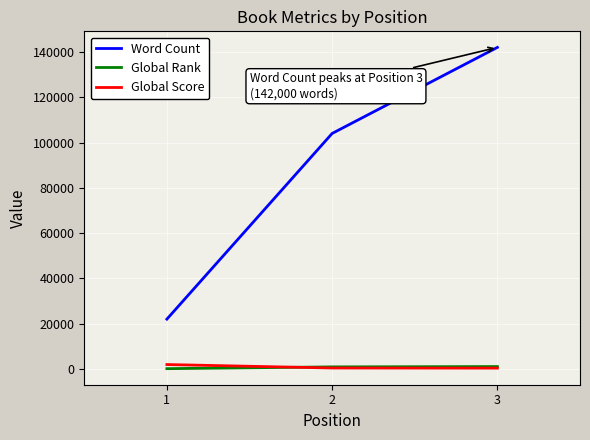

What is the sum of all Word Count values?

268000